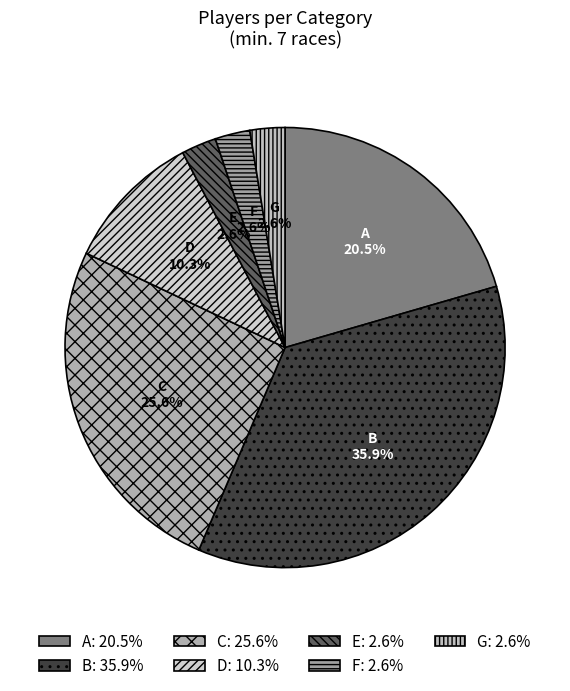

To the nearest percent, what is the difference between the largest and smallest slice percentages?

33%